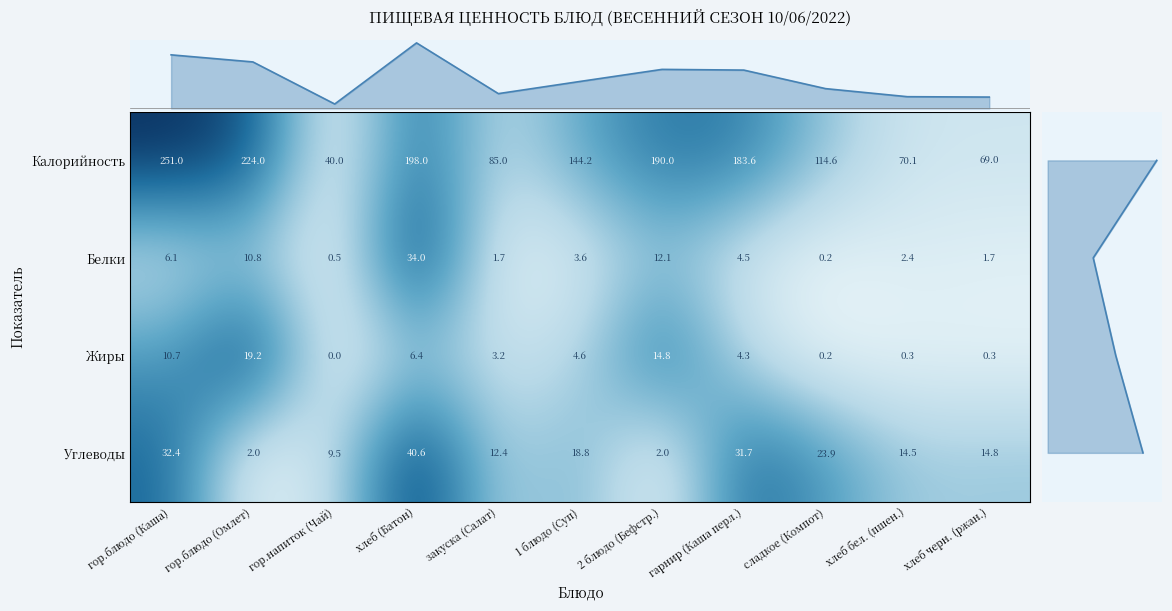

What is the sum of all Жиры values?

64.0